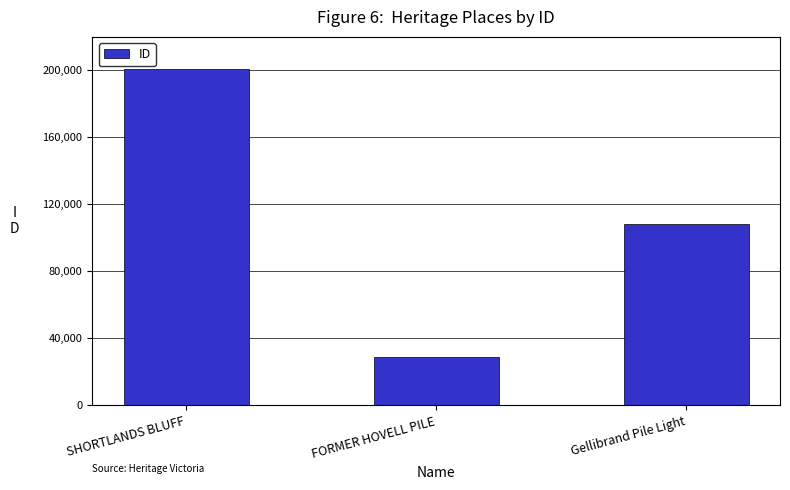

Reading left to right, transcribe all the data shown in this chart.

SHORTLANDS BLUFF=200972	FORMER HOVELL PILE=28765	Gellibrand Pile Light=108159